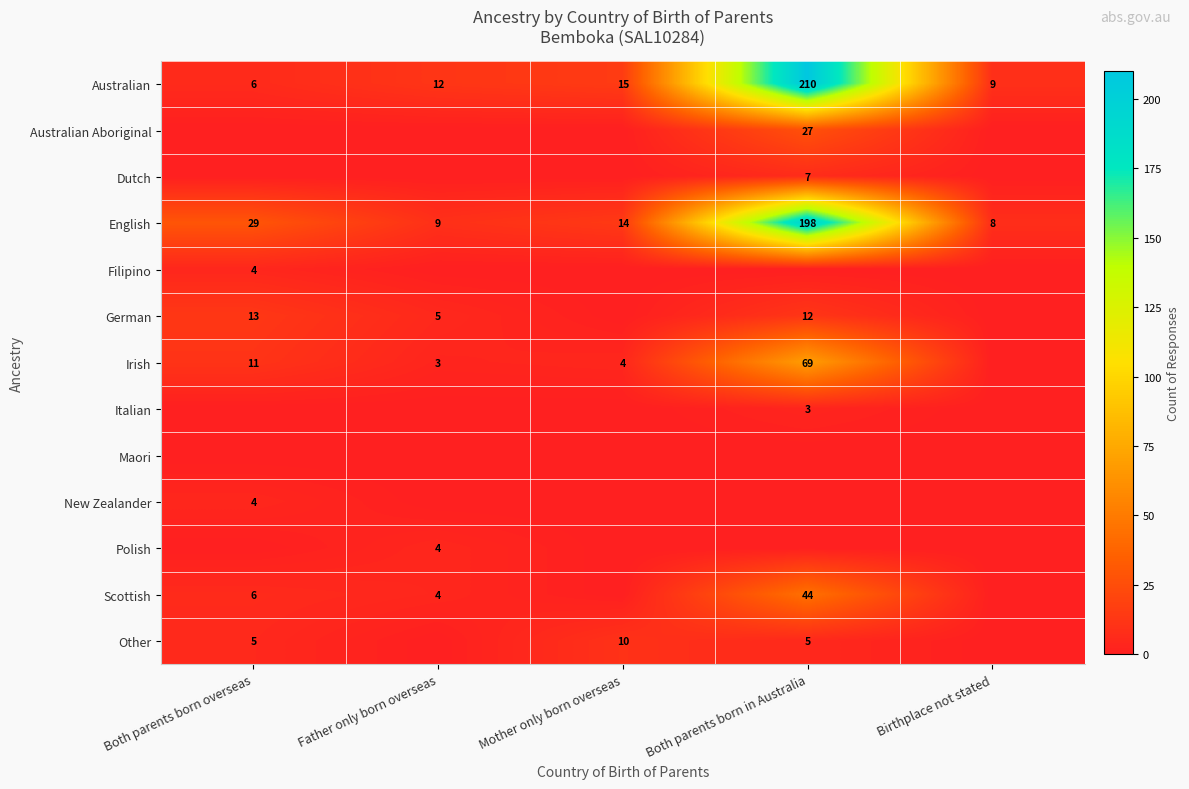

What is the sum of the Other values at Both parents born overseas and Both parents born in Australia?

10